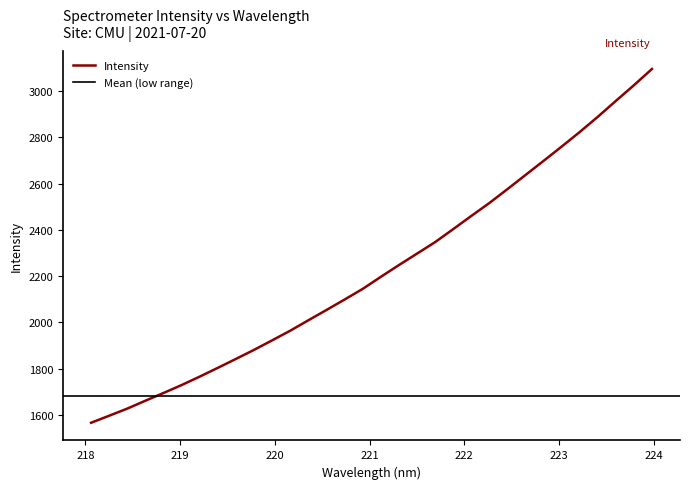

How many distinct data groups are displayed?

1